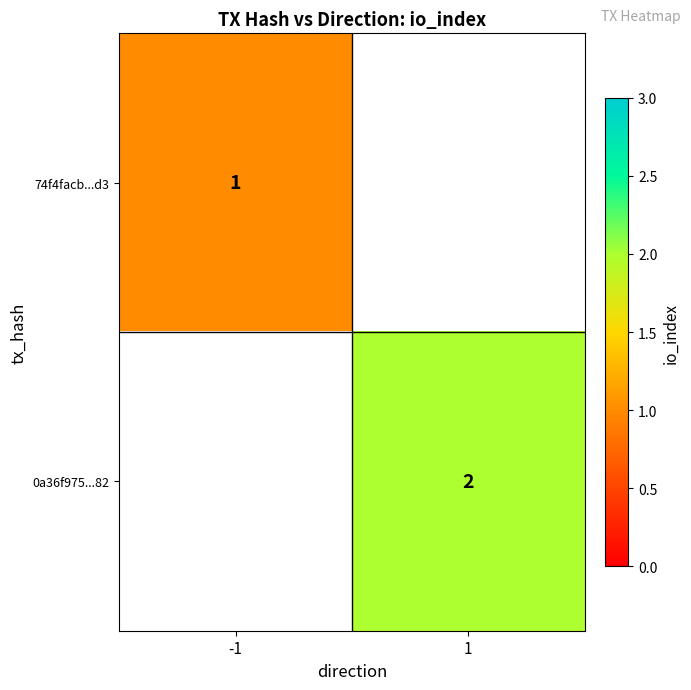

Is it true that 0a36f975...82 equals 1 at 1?

False